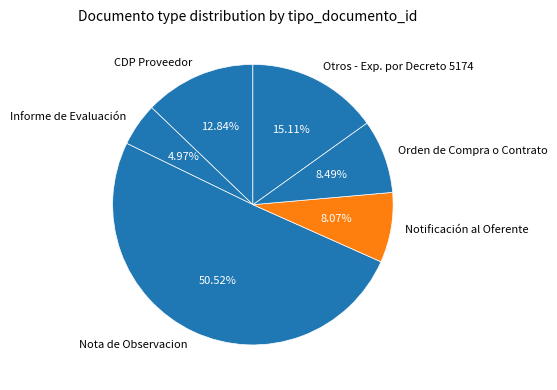

Is the sum of Nota de Observacion and Notificación al Oferente greater than half?

Yes